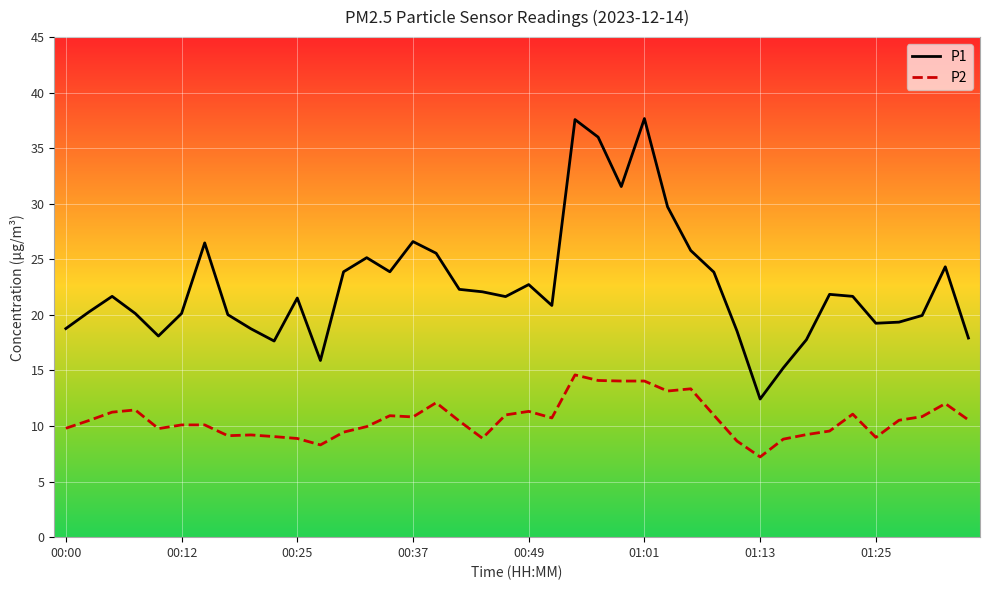

Is this an area chart (filled region under the line)?

No